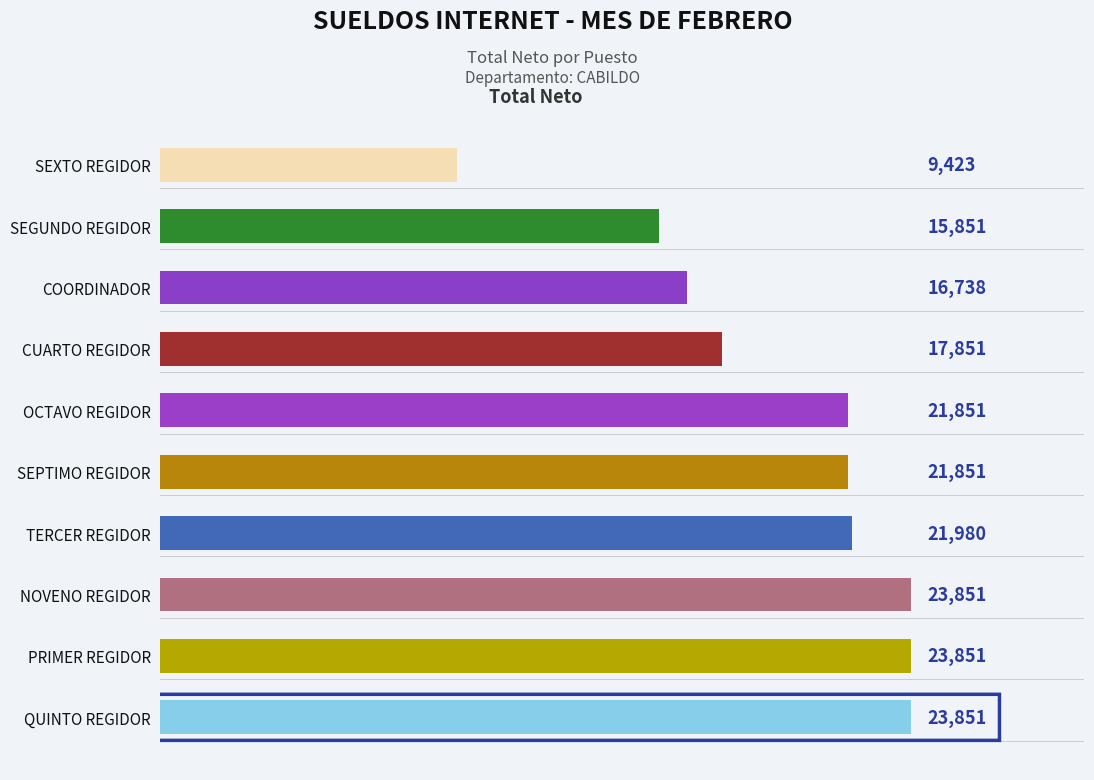

At which category does the chart reach its minimum across all series?

SEXTO REGIDOR